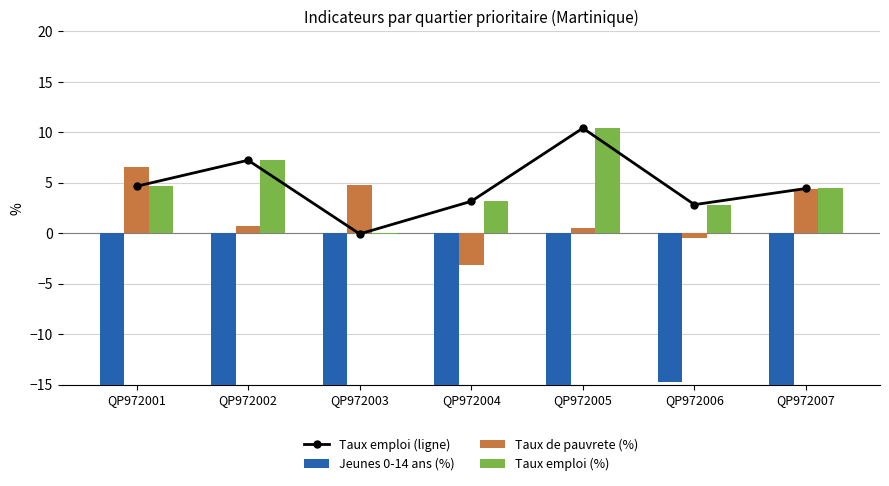

List the series in order of their peak value, highest first.

Taux emploi (ligne), Taux emploi (%), Taux de pauvrete (%), Jeunes 0-14 ans (%)